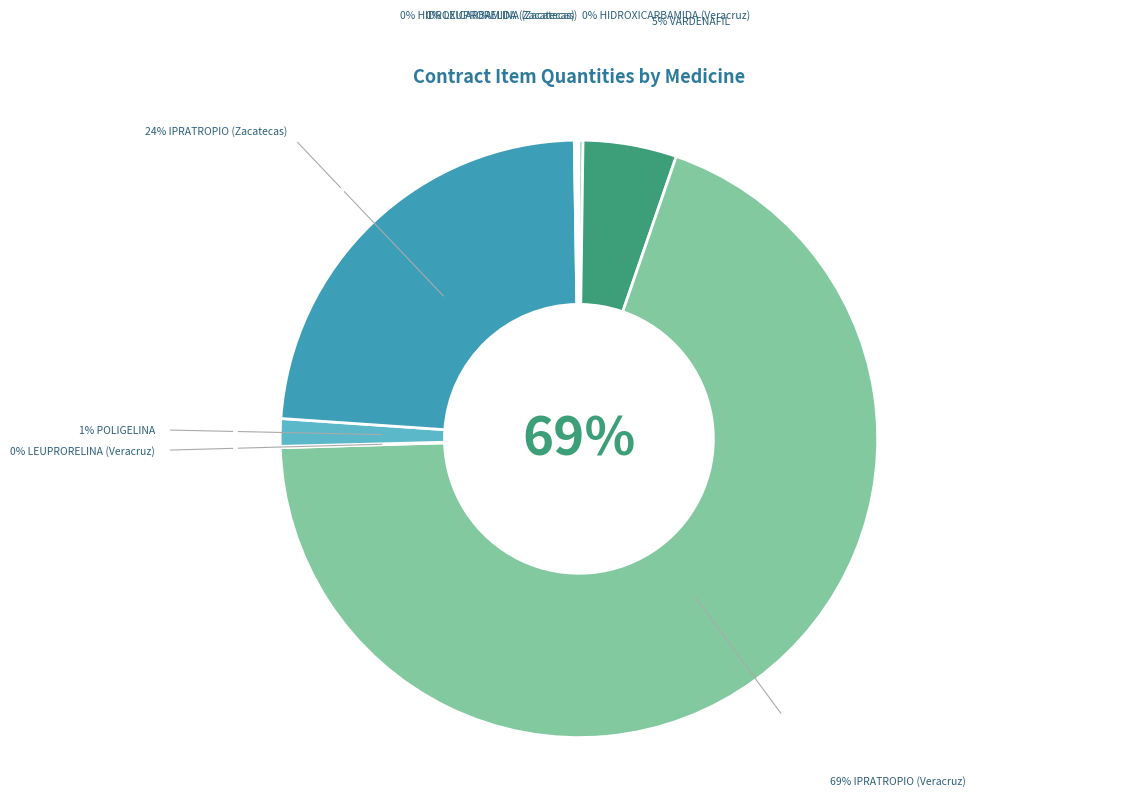

Rank the categories by value from lowest to highest.

LEUPRORELINA
(Veracruz), LEUPRORELINA
(Zacatecas), HIDROXICARBAMIDA
(Zacatecas), HIDROXICARBAMIDA
(Veracruz), POLIGELINA, VARDENAFIL, IPRATROPIO
(Zacatecas), IPRATROPIO
(Veracruz)